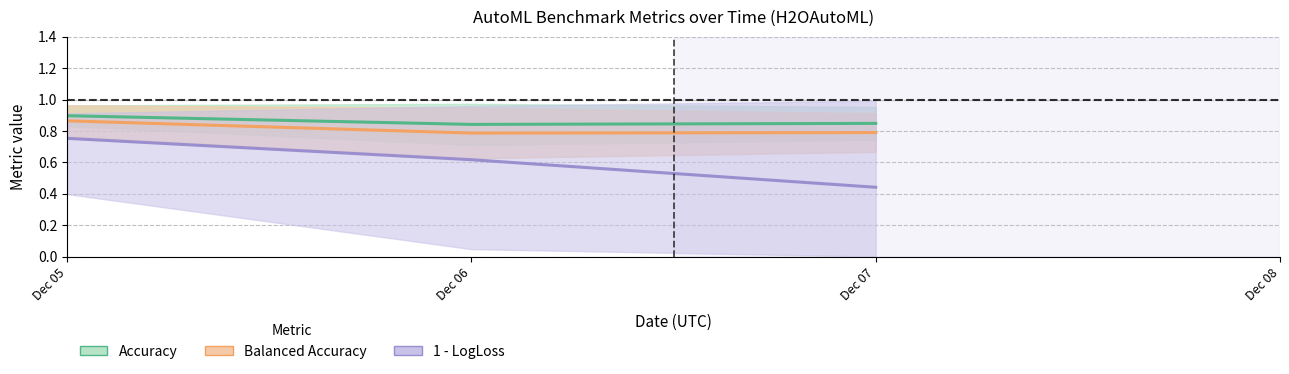

What value does the Balanced Accuracy series have at Dec 06?

0.8